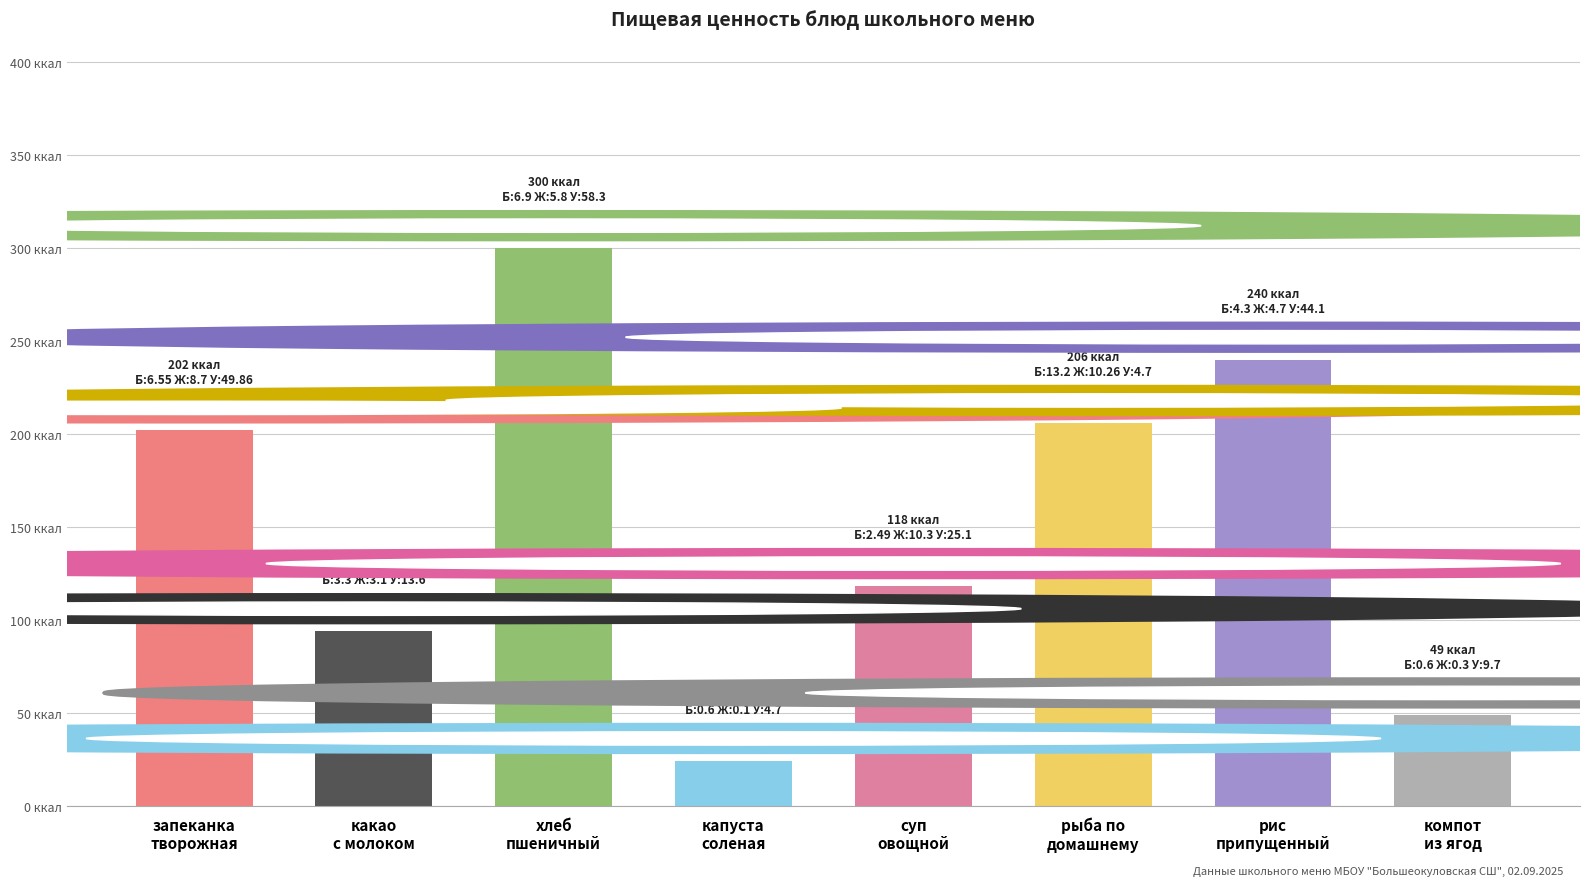

How many data points are less than 202?

4